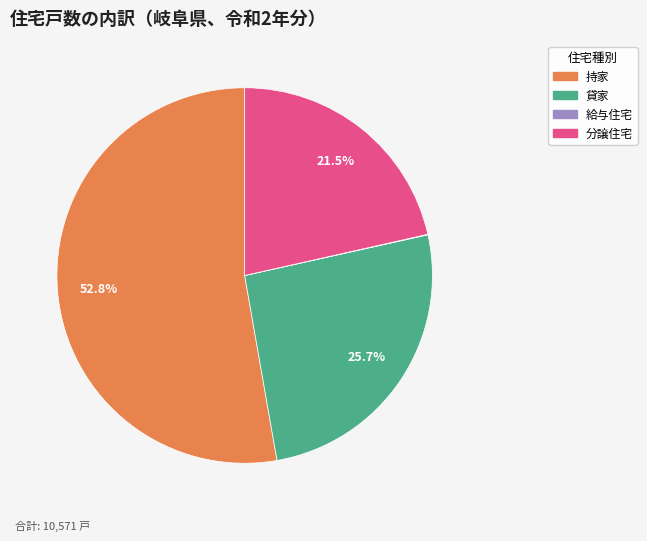

To the nearest percent, what is the combined percentage of 分譲住宅 and 持家?

74%